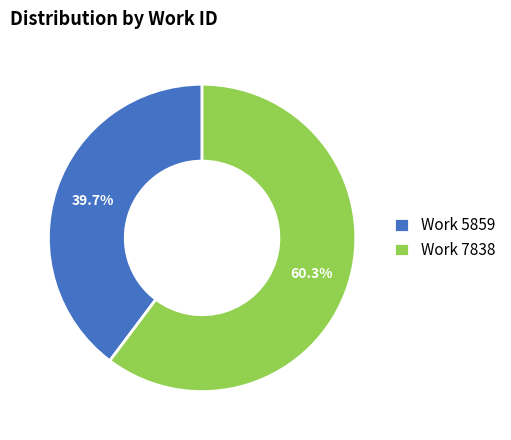

What is the majority slice?

Work 7838